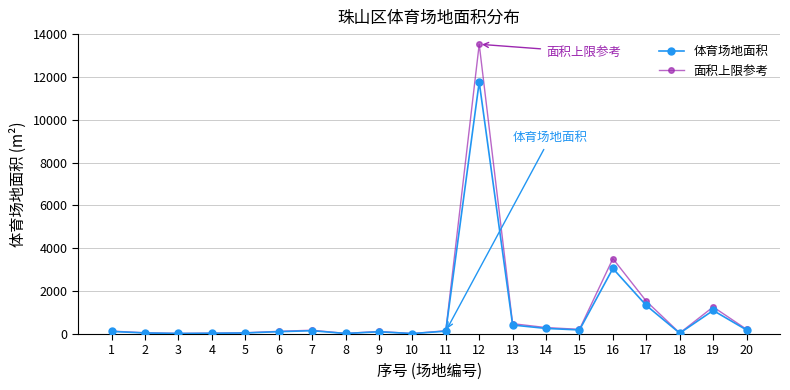

True or false: 面积上限参考 has more than 0 points higher than both neighbors.

True